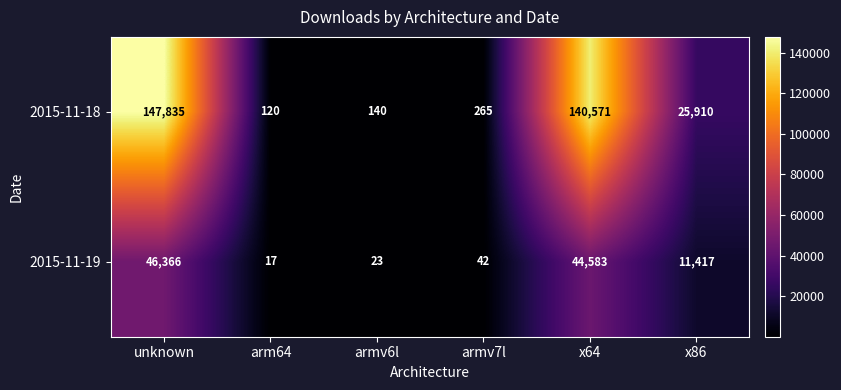

Is it true that 2015-11-18 equals 120 at arm64?

True